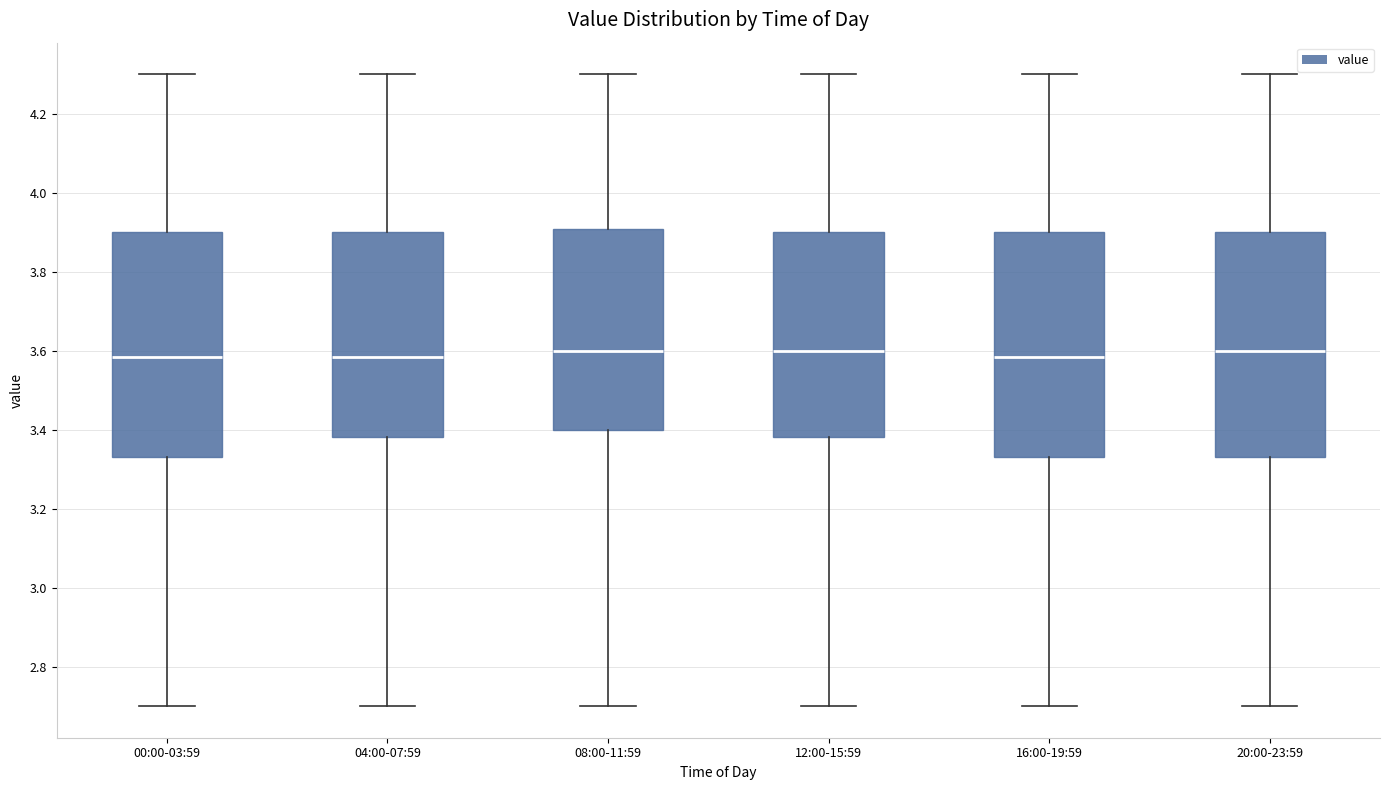

Where does the upper whisker of the box for 04:00-07:59 end on the y-axis? The values are not printed on the chart, so give them approximately, as read against the axis.

4.30